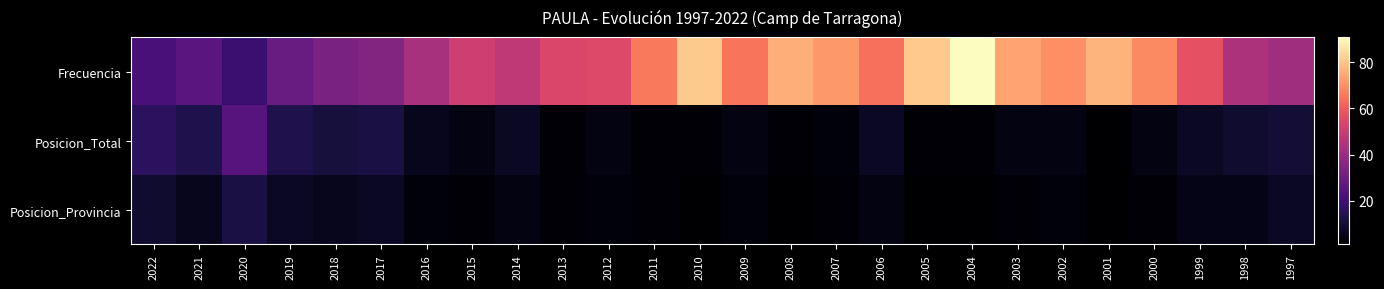

Reading right to left, transcribe all the data shown in this chart.

Frecuencia: 1997=41	1998=44	1999=57	2000=69	2001=77	2002=70	2003=74	2004=91	2005=81	2006=64	2007=72	2008=76	2009=65	2010=81	2011=66	2012=55	2013=54	2014=48	2015=51	2016=43	2017=35	2018=33	2019=29	2020=19	2021=26	2022=22
Posicion_Total: 1997=10	1998=9	1999=7	2000=4	2001=1	2002=4	2003=4	2004=2	2005=2	2006=7	2007=3	2008=2	2009=4	2010=2	2011=2	2012=4	2013=2	2014=7	2015=4	2016=6	2017=12	2018=11	2019=13	2020=25	2021=13	2022=16
Posicion_Provincia: 1997=7	1998=5	1999=5	2000=2	2001=1	2002=3	2003=2	2004=1	2005=1	2006=4	2007=2	2008=1	2009=3	2010=1	2011=2	2012=3	2013=2	2014=4	2015=2	2016=3	2017=7	2018=6	2019=7	2020=12	2021=6	2022=9